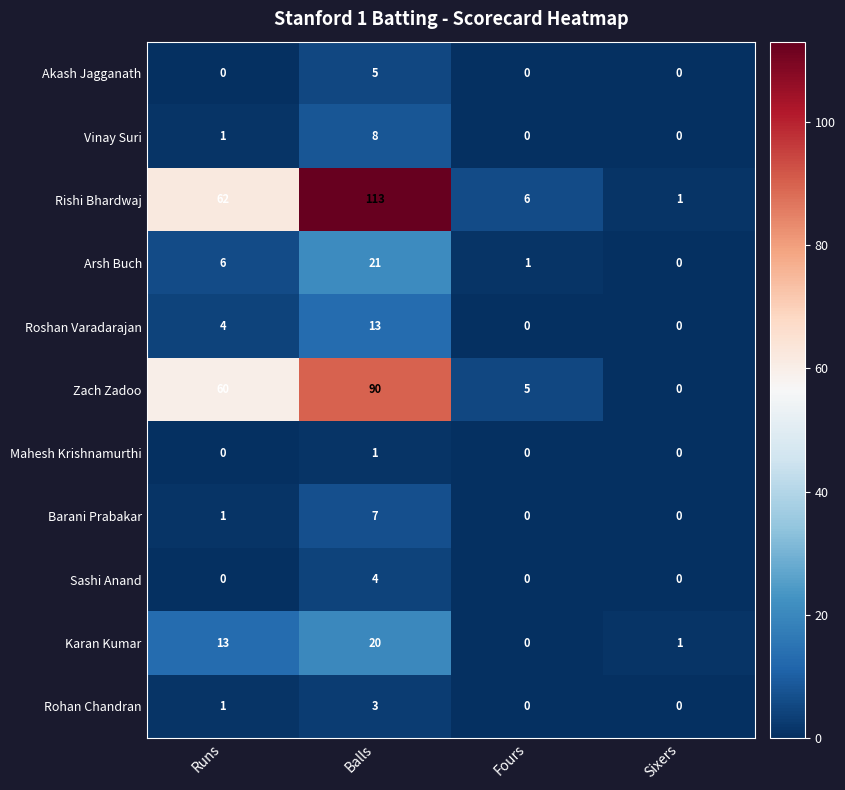

List the series in order of their peak value, lowest first.

Mahesh Krishnamurthi, Rohan Chandran, Sashi Anand, Akash Jagganath, Barani Prabakar, Vinay Suri, Roshan Varadarajan, Karan Kumar, Arsh Buch, Zach Zadoo, Rishi Bhardwaj